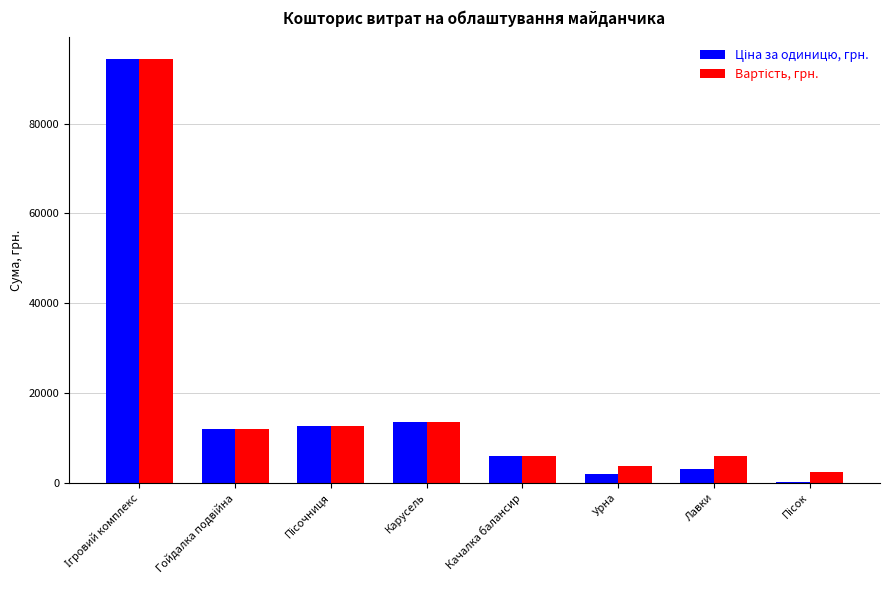

Where does the Вартість, грн. series first go above 12000?

Ігровий комплекс